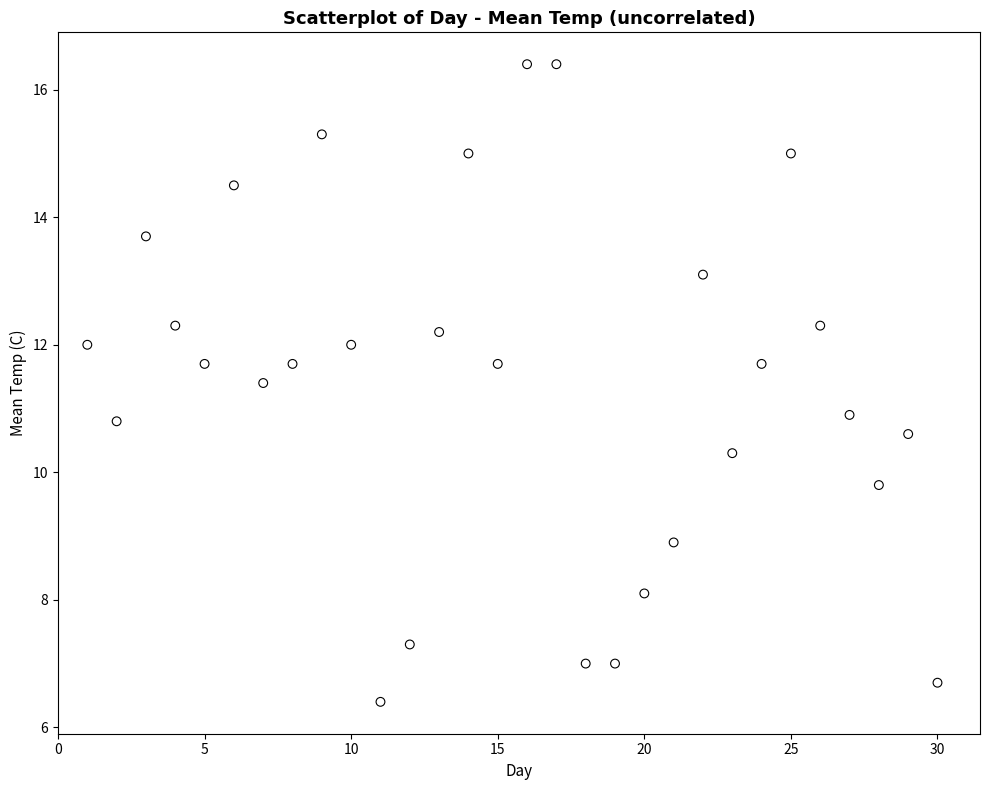

What is the range of X values (max minus min)?

29.0